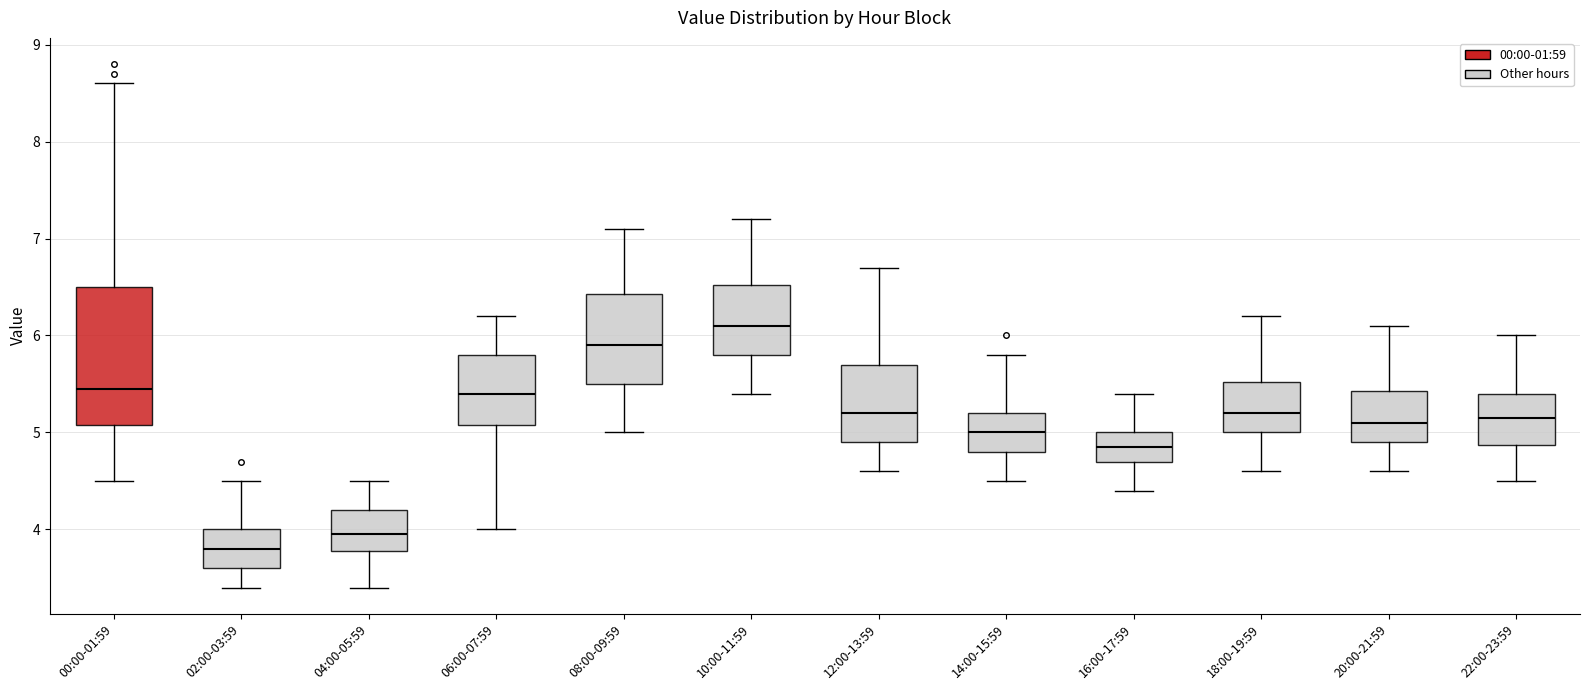

Reading left to right, transcribe this box plot: for each box, give where its median line is, the range the box spans, and where its two whiskers end, as read against the y-axis. The values are not printed on the chart, so give them approximately, as read against the axis.

00:00-01:59: median 5.5, box 5.1 to 6.5, whiskers 4.5 to 8.6
02:00-03:59: median 3.8, box 3.6 to 4.0, whiskers 3.4 to 4.5
04:00-05:59: median 4.0, box 3.8 to 4.2, whiskers 3.4 to 4.5
06:00-07:59: median 5.4, box 5.1 to 5.8, whiskers 4.0 to 6.2
08:00-09:59: median 5.9, box 5.5 to 6.4, whiskers 5.0 to 7.1
10:00-11:59: median 6.1, box 5.8 to 6.5, whiskers 5.4 to 7.2
12:00-13:59: median 5.2, box 4.9 to 5.7, whiskers 4.6 to 6.7
14:00-15:59: median 5.0, box 4.8 to 5.2, whiskers 4.5 to 5.8
16:00-17:59: median 4.9, box 4.7 to 5.0, whiskers 4.4 to 5.4
18:00-19:59: median 5.2, box 5.0 to 5.5, whiskers 4.6 to 6.2
20:00-21:59: median 5.1, box 4.9 to 5.4, whiskers 4.6 to 6.1
22:00-23:59: median 5.2, box 4.9 to 5.4, whiskers 4.5 to 6.0